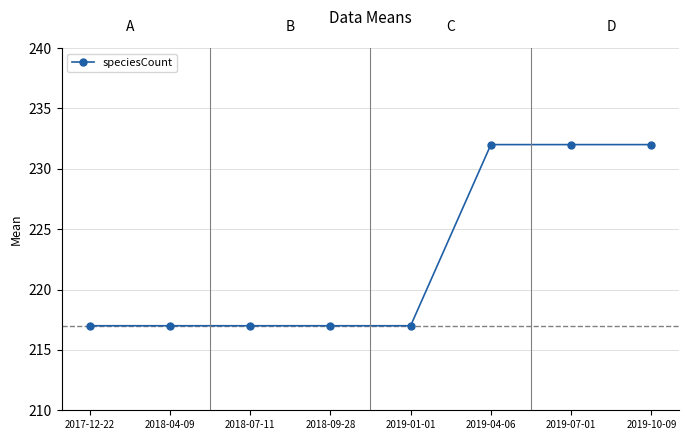

How many values are between 217 and 232?

8